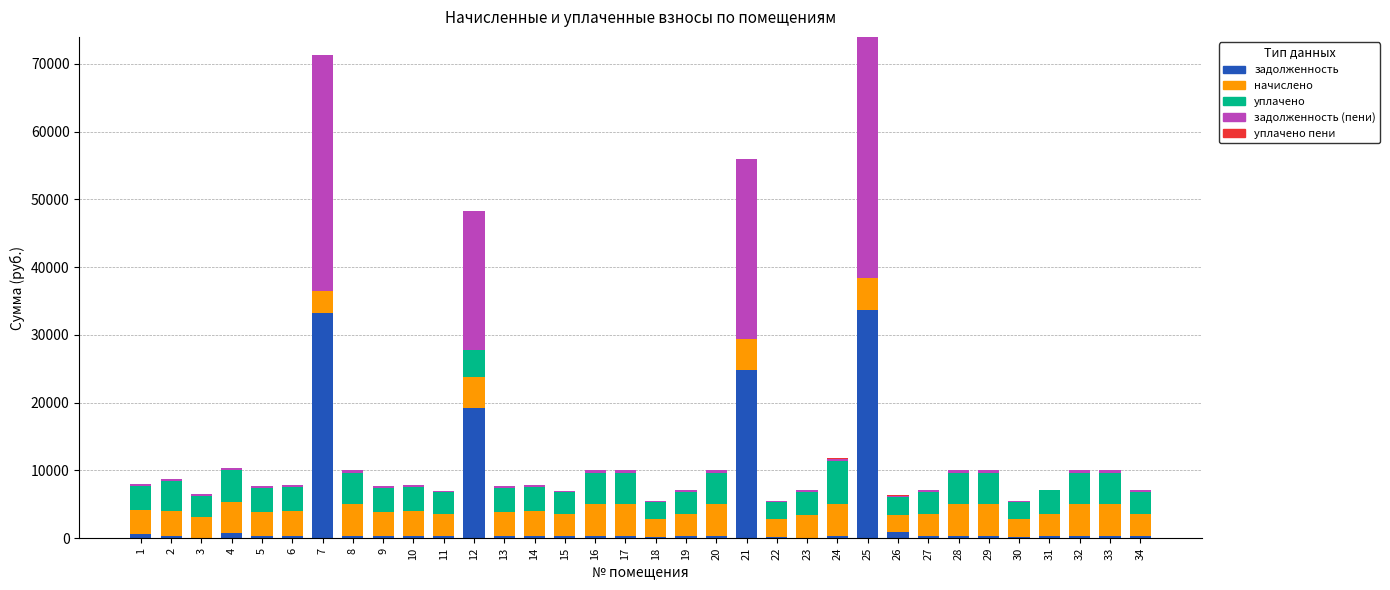

Are the bars grouped side by side (vs. stacked)?

No